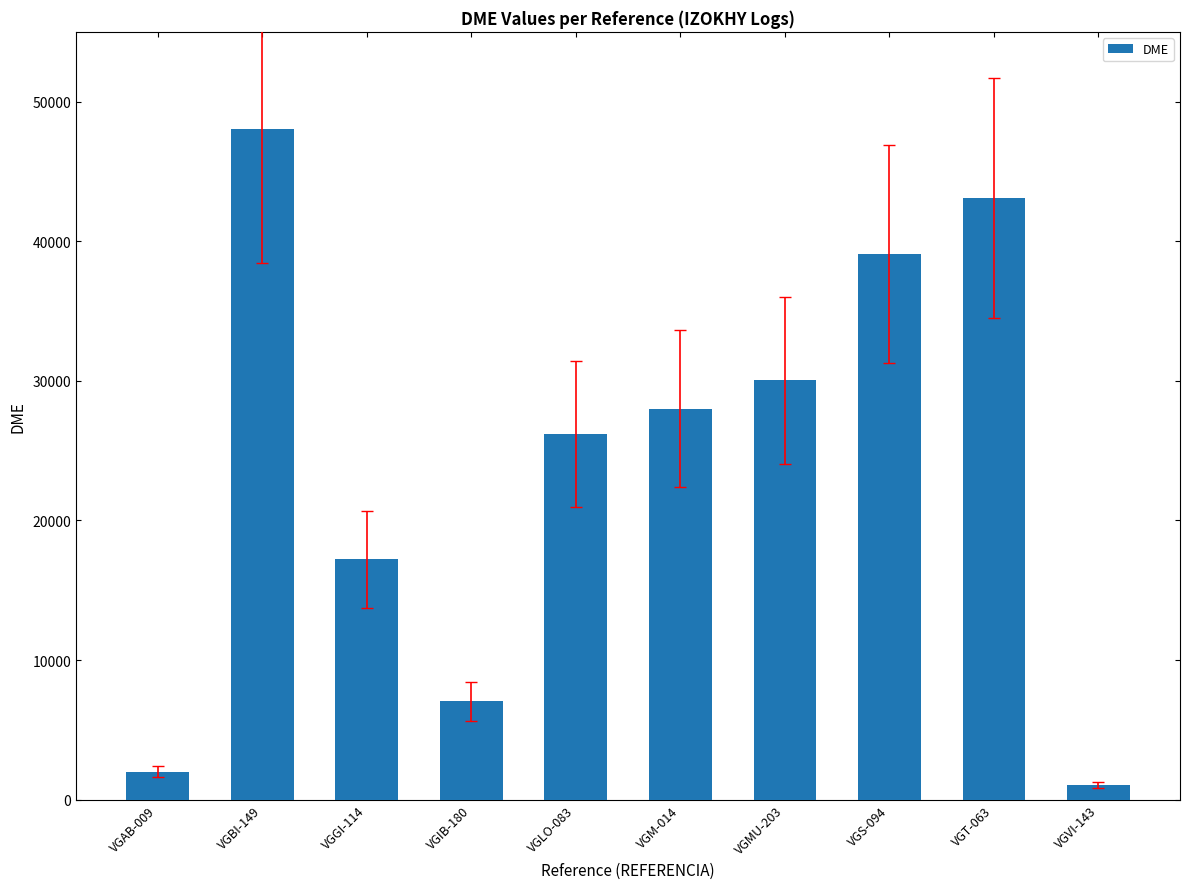

What is the label of the 10th bar from the right?

VGAB-009